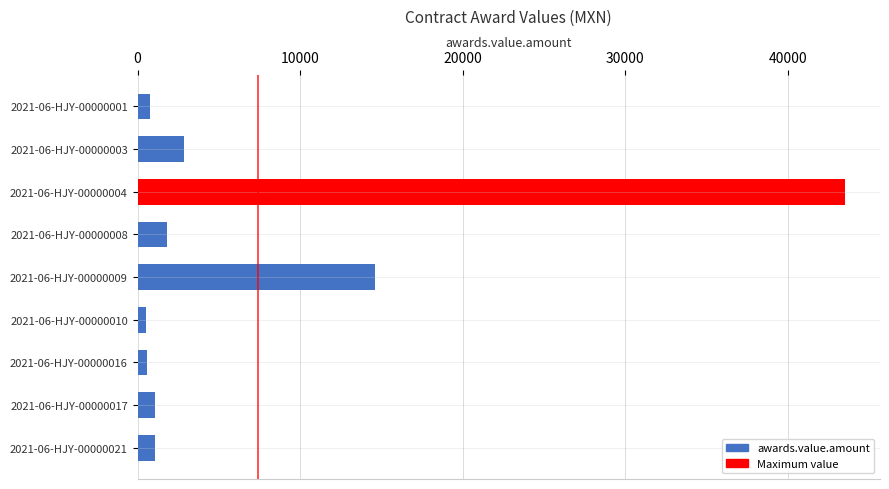

Where is the data nearest to the value 22023?

2021-06-HJY-00000009